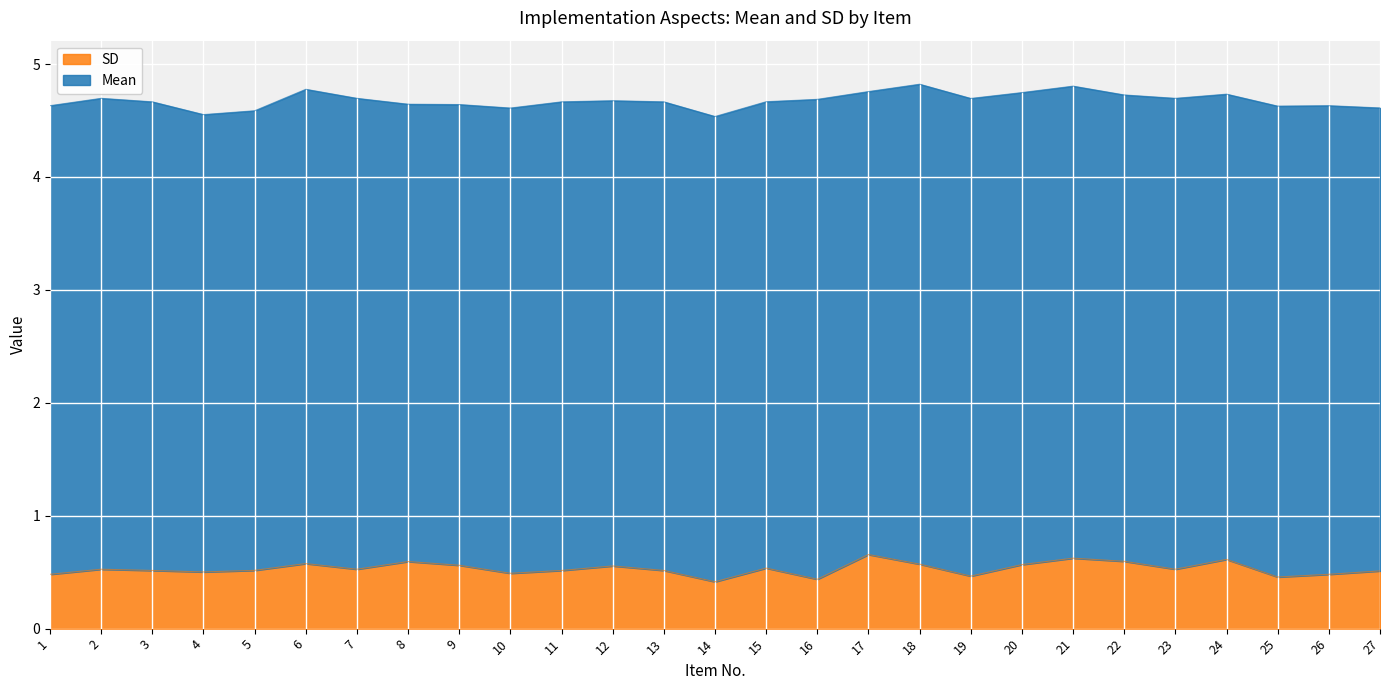

At which category does the data reach its first local valley?

4